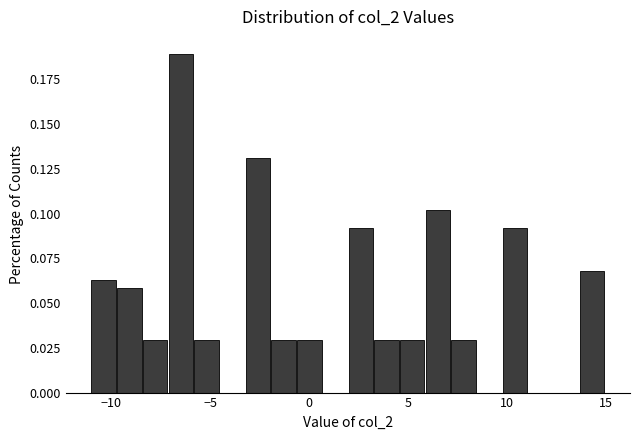

Around what value on the x-axis is the tallest bar? Give the approximate position of its centre, as read against the axis.

-6.5